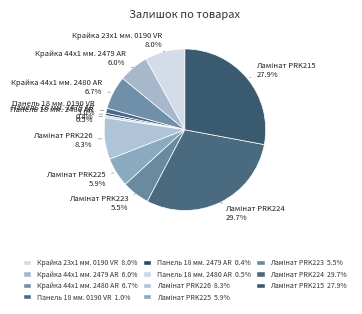

What is the largest slice in the pie chart?

Ламінат PRK224